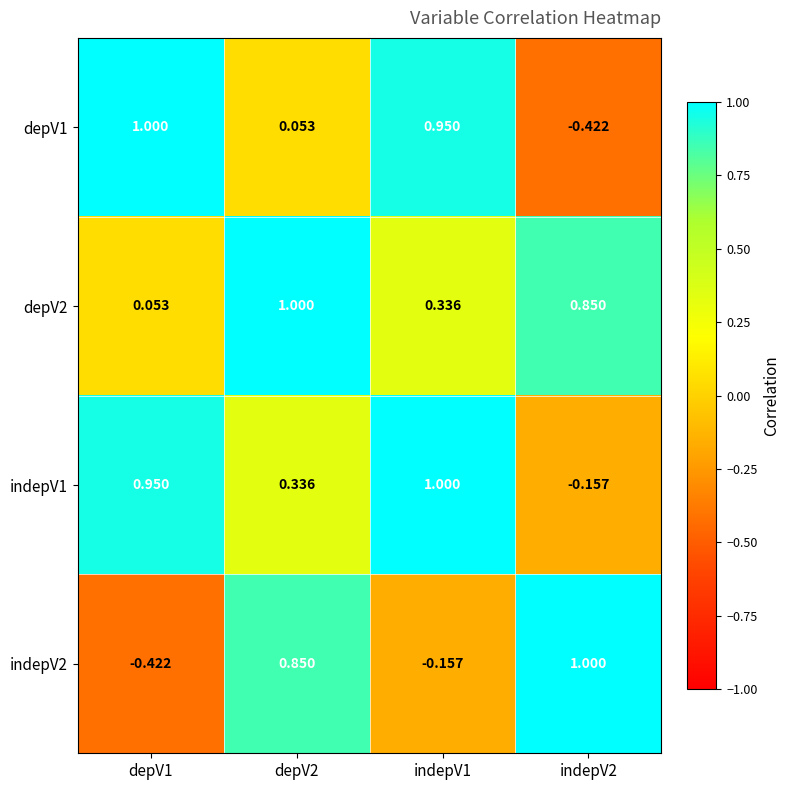

Is the value of depV2 at depV1 greater than the value of depV1 at indepV2?

Yes